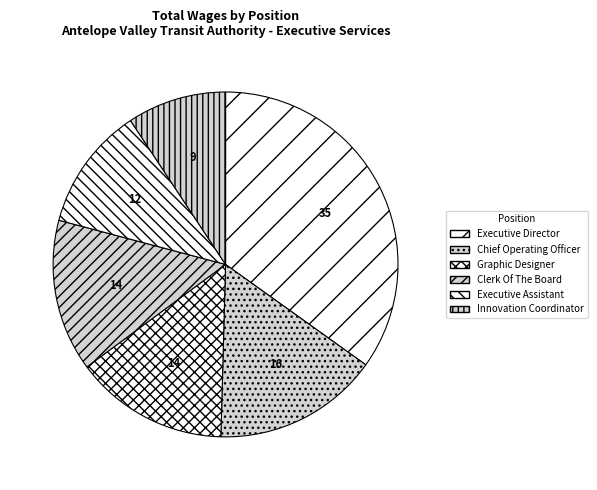

To the nearest percent, what percentage of the pie is Executive Assistant?

12%